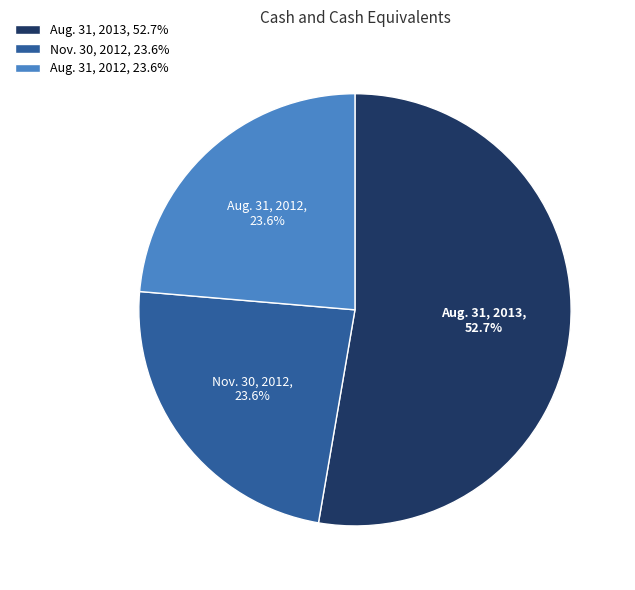

What is the ratio of the value at Aug. 31, 2012 to the value at Aug. 31, 2013?

0.4